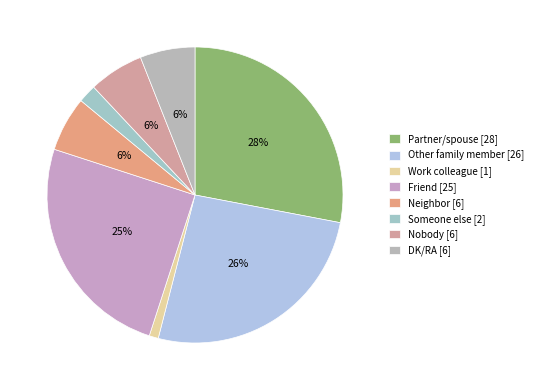

To the nearest percent, what percentage of the pie is DK/RA?

6%